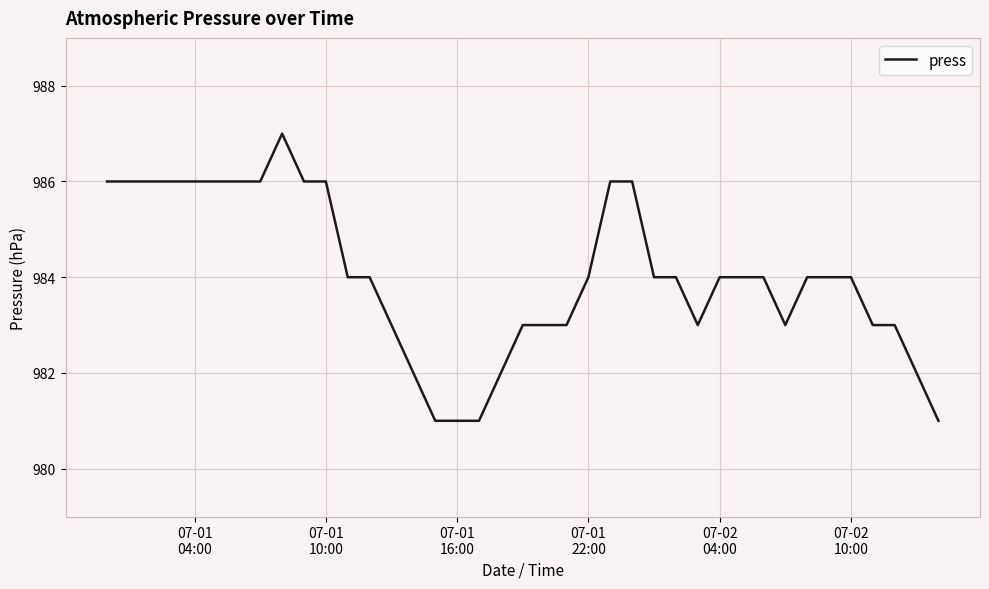

What is the smallest value displayed?

981